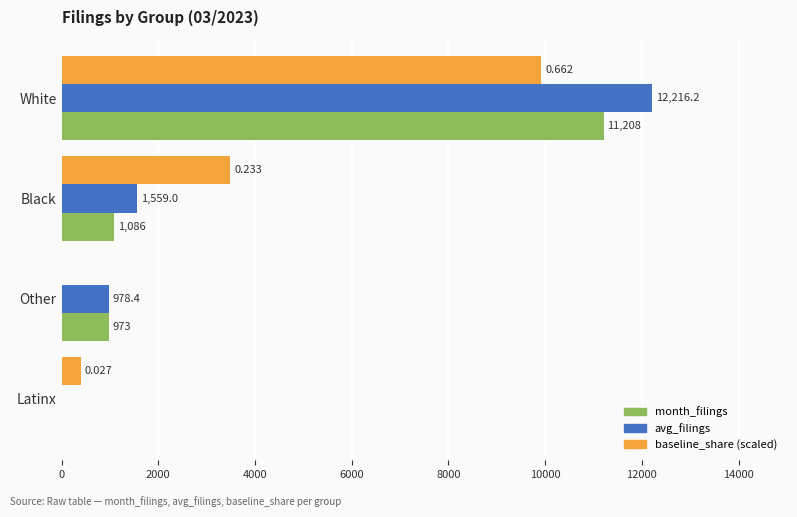

Which series has the largest total across all categories?

avg_filings